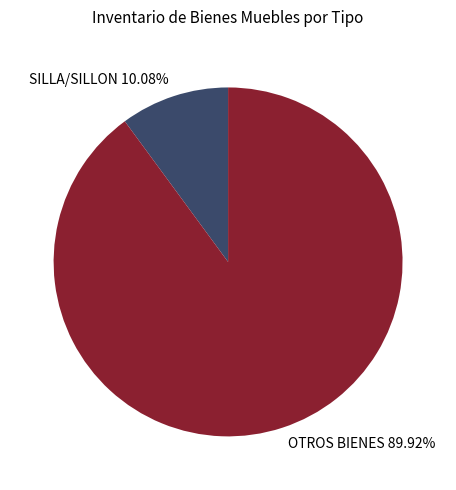

Which category has the biggest portion of the pie?

OTROS BIENES